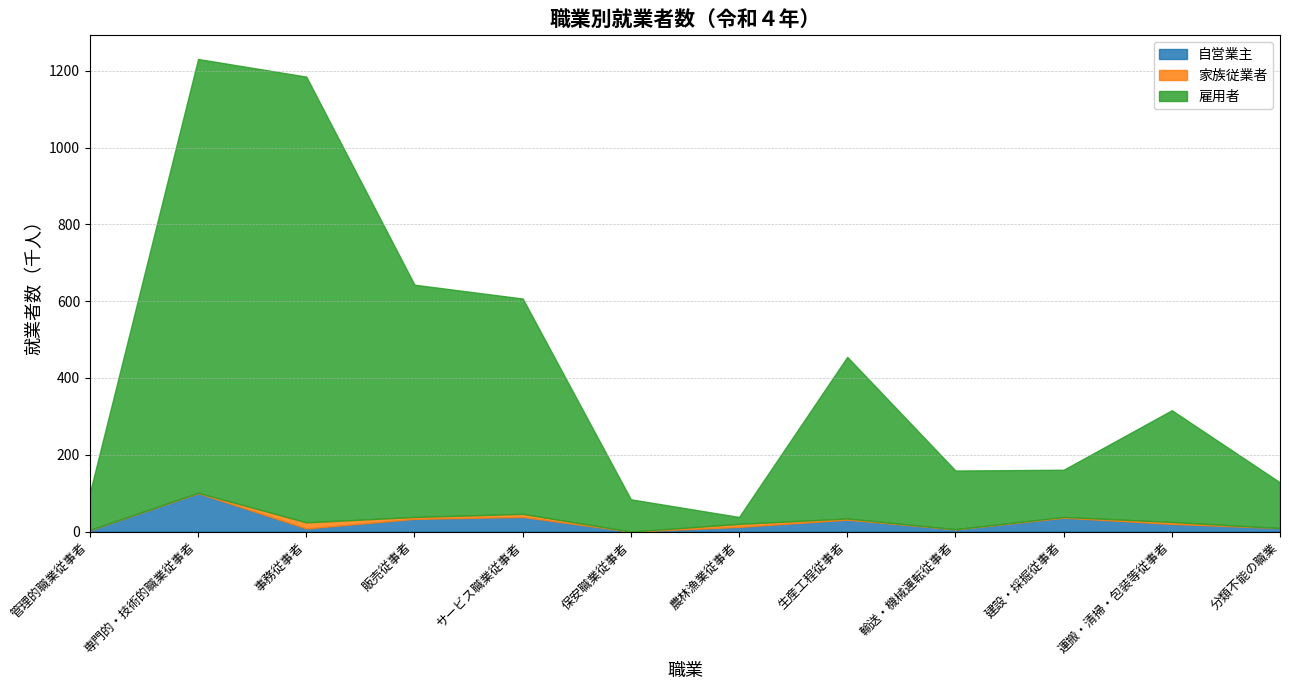

At which label is 自営業主 closest to 50?

サービス職業従事者